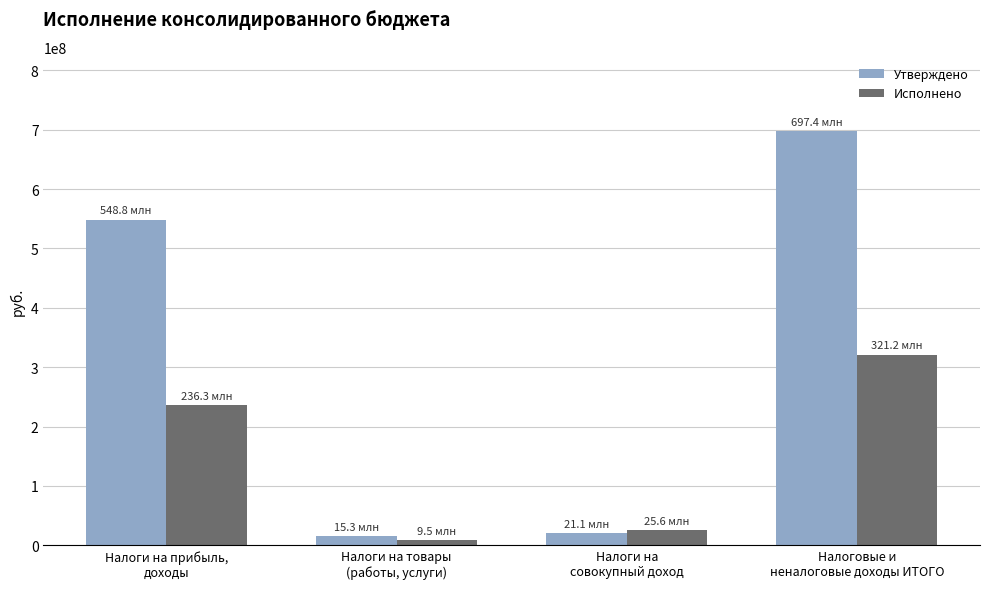

List the labels in order of Утверждено value, smallest first.

Налоги на товары
(работы, услуги), Налоги на
совокупный доход, Налоги на прибыль,
доходы, Налоговые и
неналоговые доходы ИТОГО